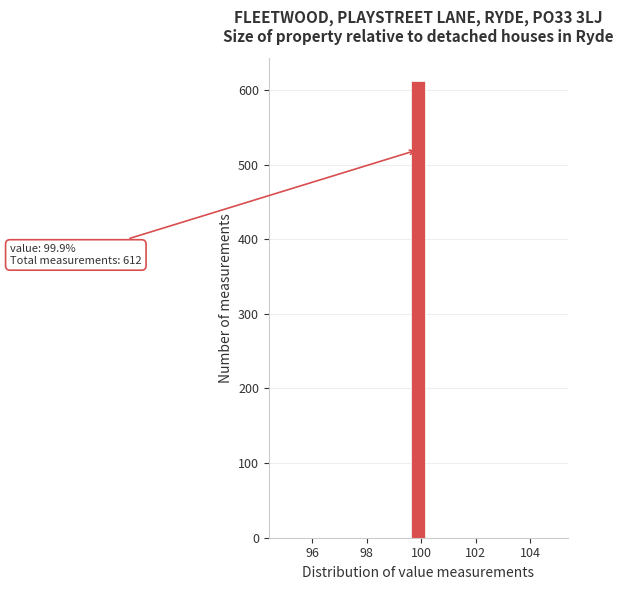

Around what value on the x-axis is the tallest bar? Give the approximate position of its centre, as read against the axis.

99.8